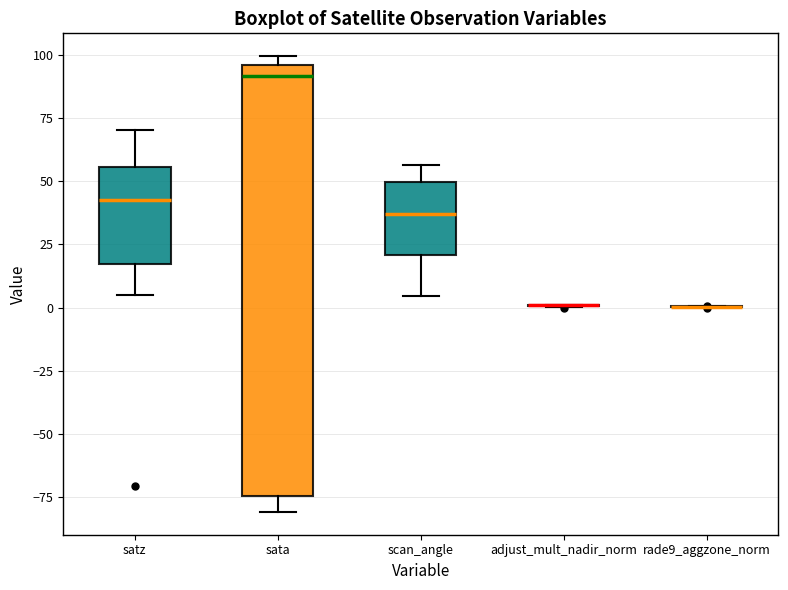

Where is the upper edge of the box for sata on the y-axis? The values are not printed on the chart, so give them approximately, as read against the axis.

95